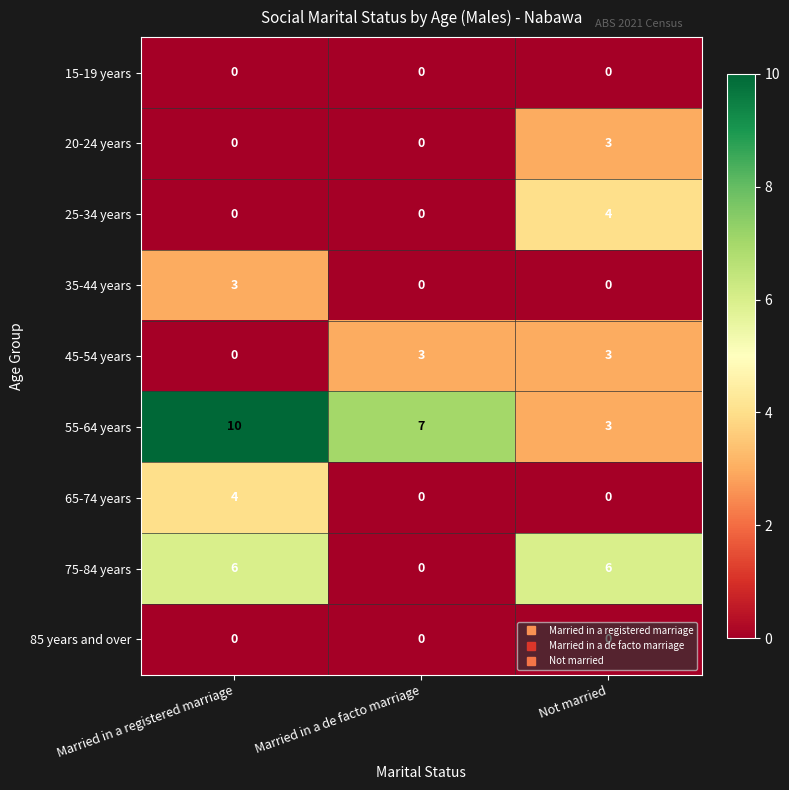

Which series has the largest range (max minus min)?

55-64 years